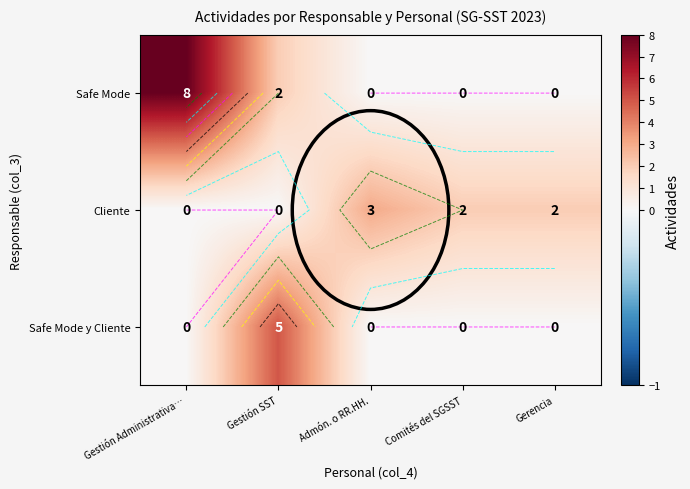

At how many categories does at least one series exceed 2?

3